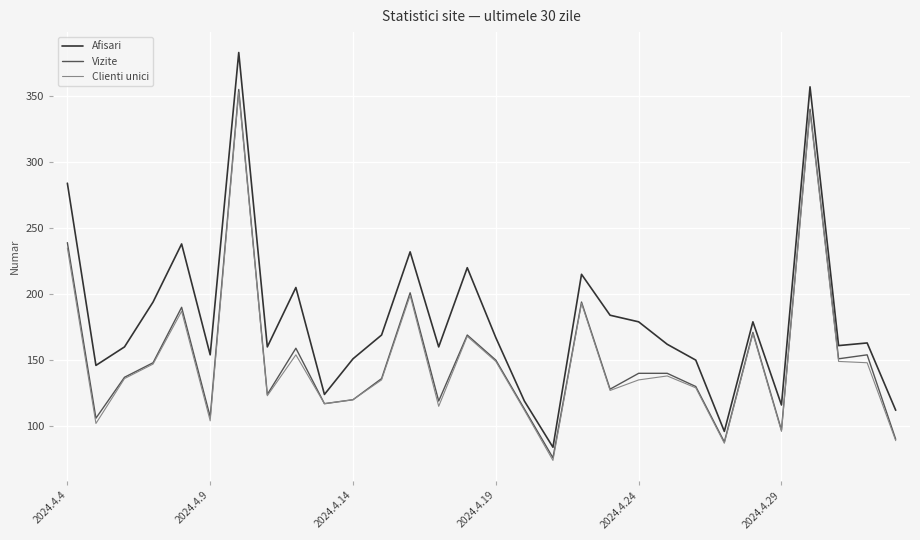

True or false: Afisari and Clienti unici cross at least once.

False